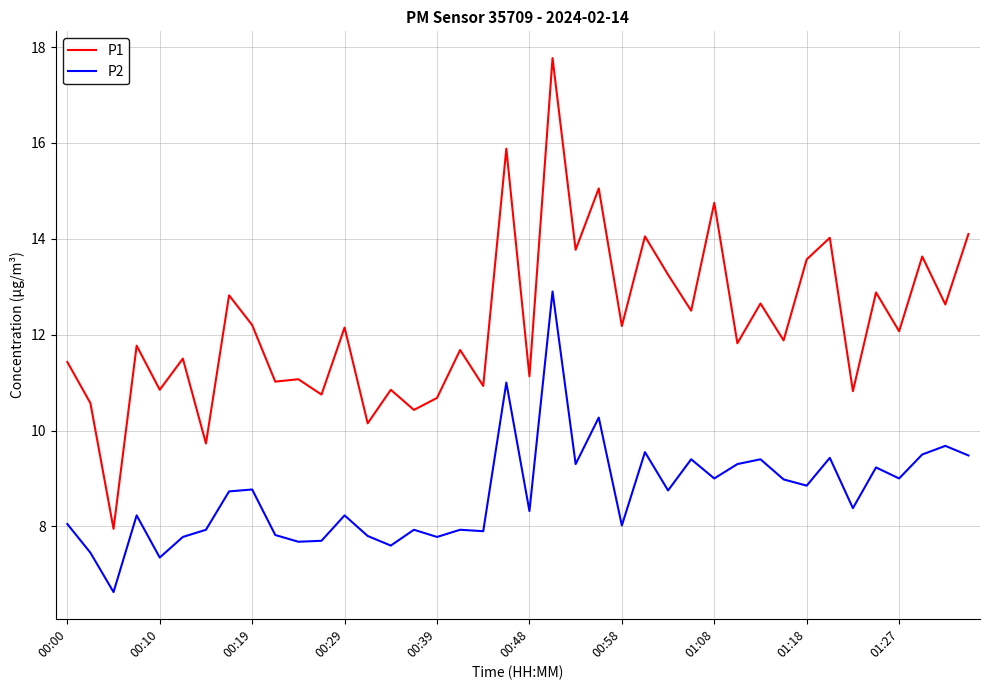

Count the number of data series in this chart.

2